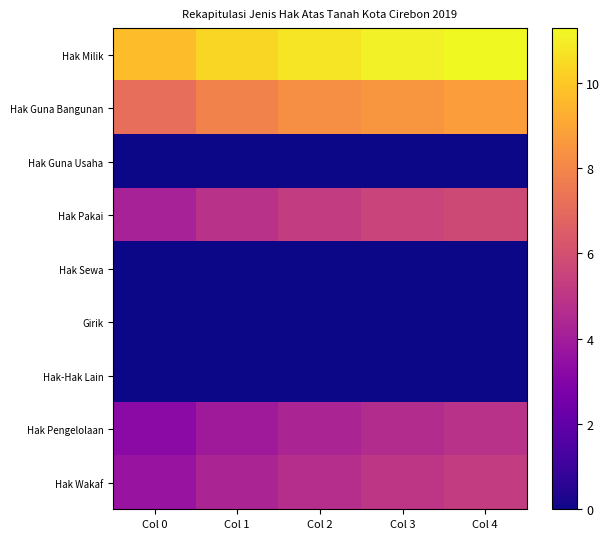

What is the difference between the highest and lowest values at Col 2?

10.8